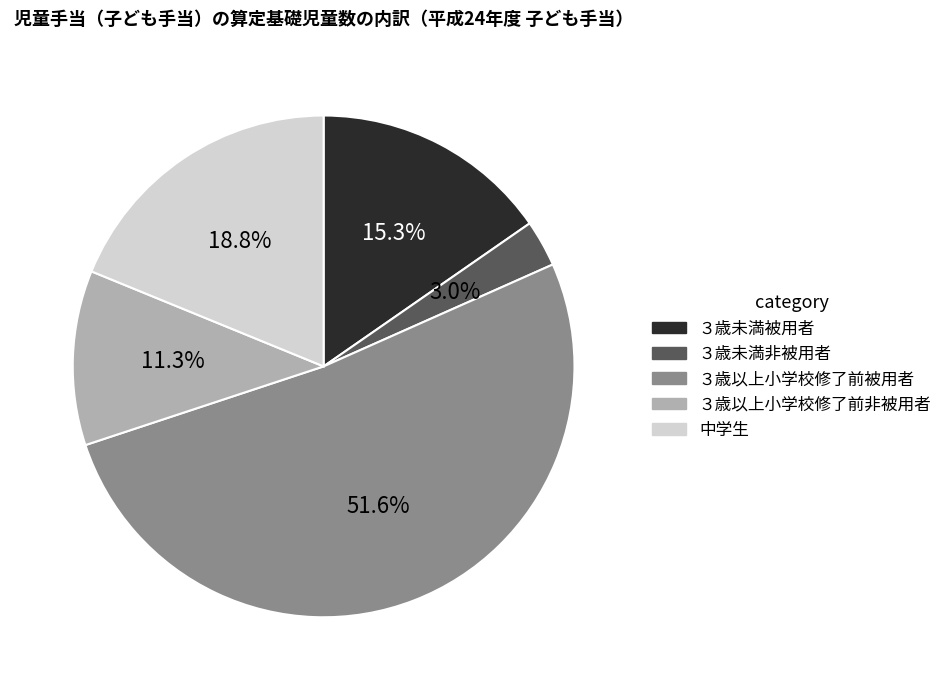

To the nearest percent, what is the average slice percentage?

20%